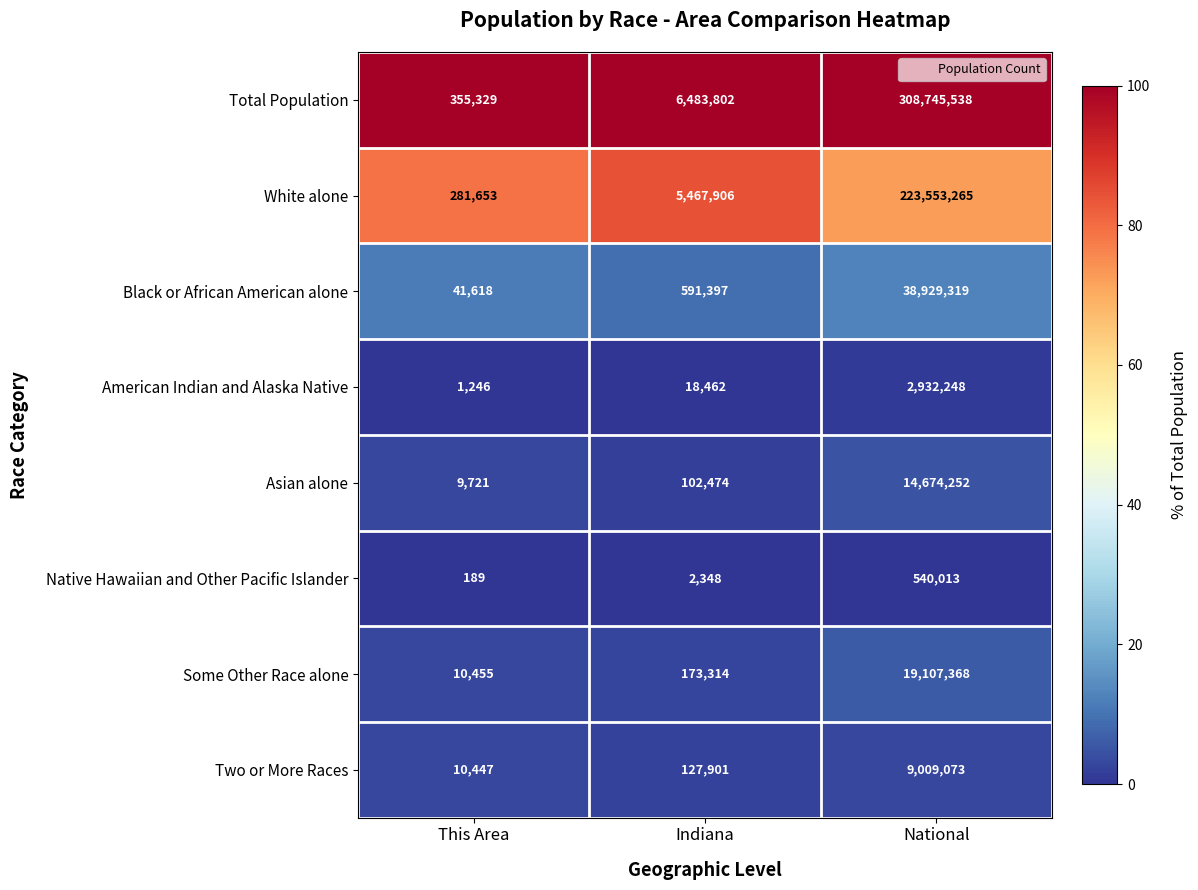

Which category has the lowest value across all series?

This Area